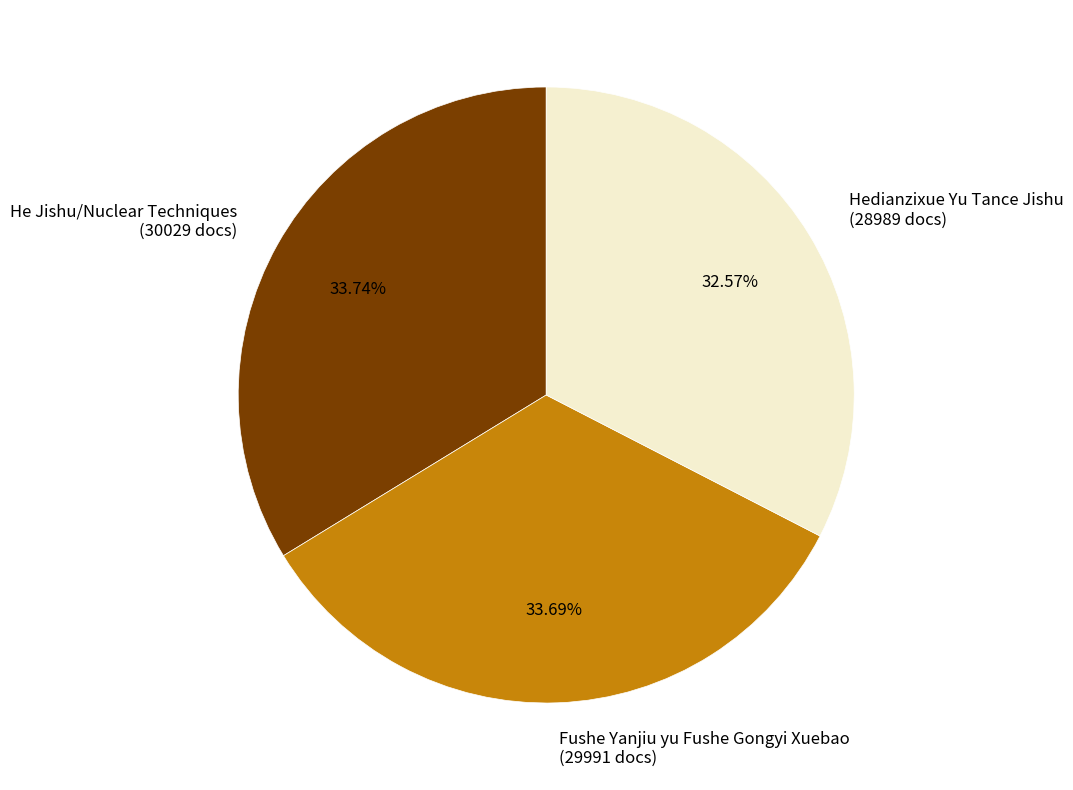

What is the total percentage of He Jishu/Nuclear Techniques and Fushe Yanjiu yu Fushe Gongyi Xuebao?

67.4%